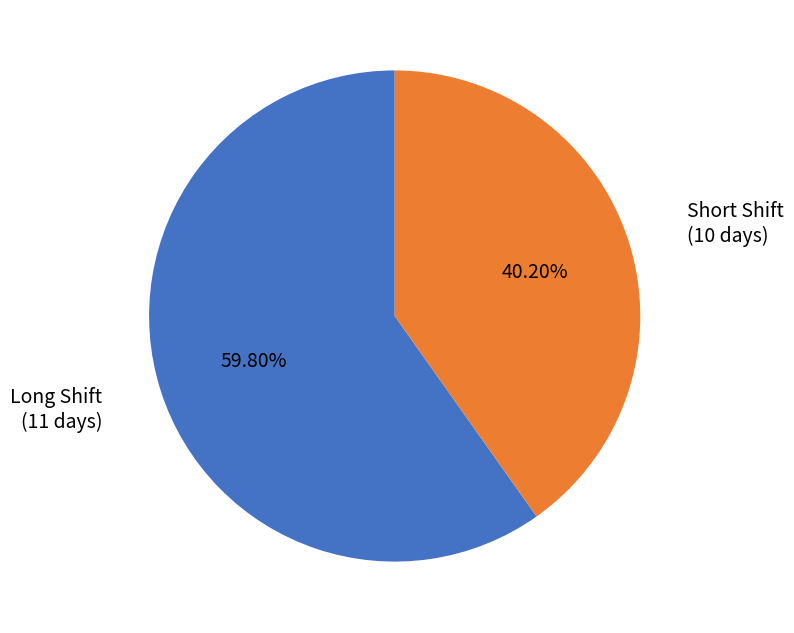

Is there a majority slice in this chart?

Yes